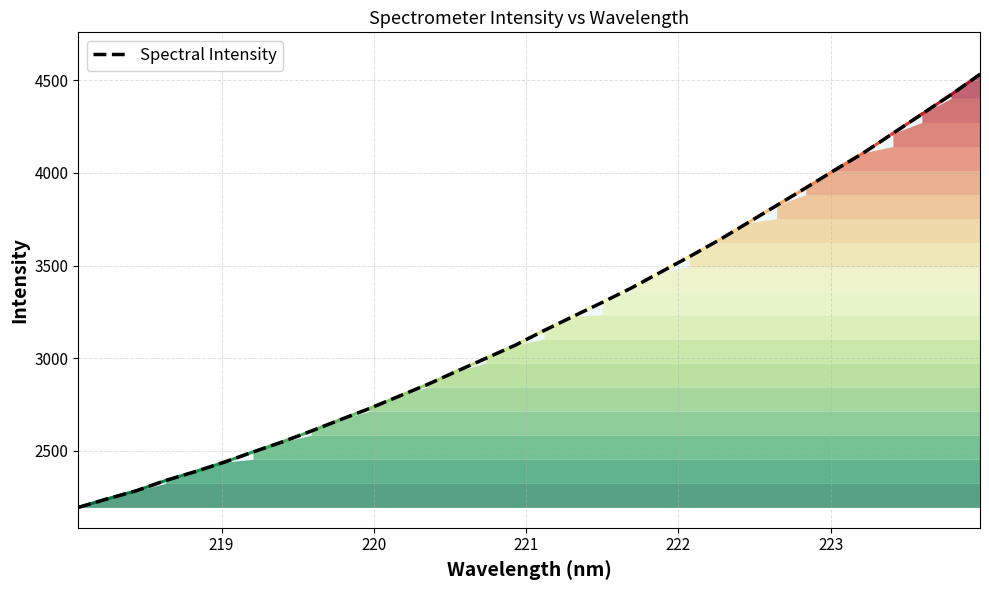

What is the sum of all values?

102366.6